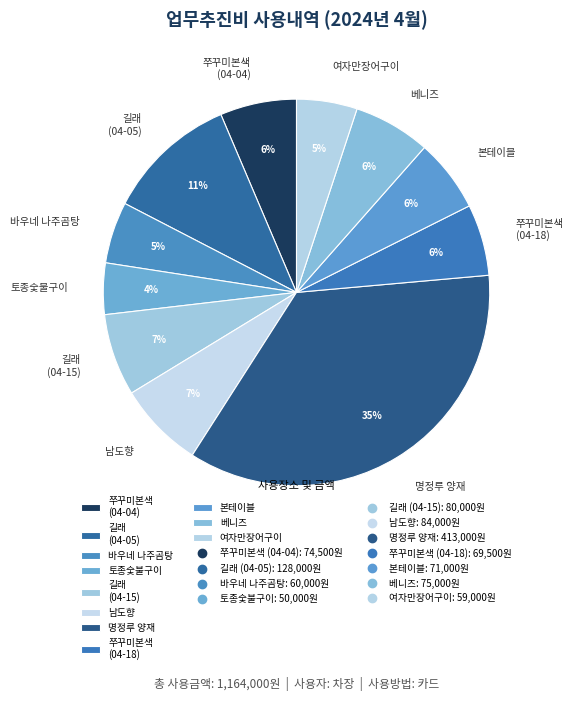

To the nearest percent, what portion does 남도향 represent?

7%